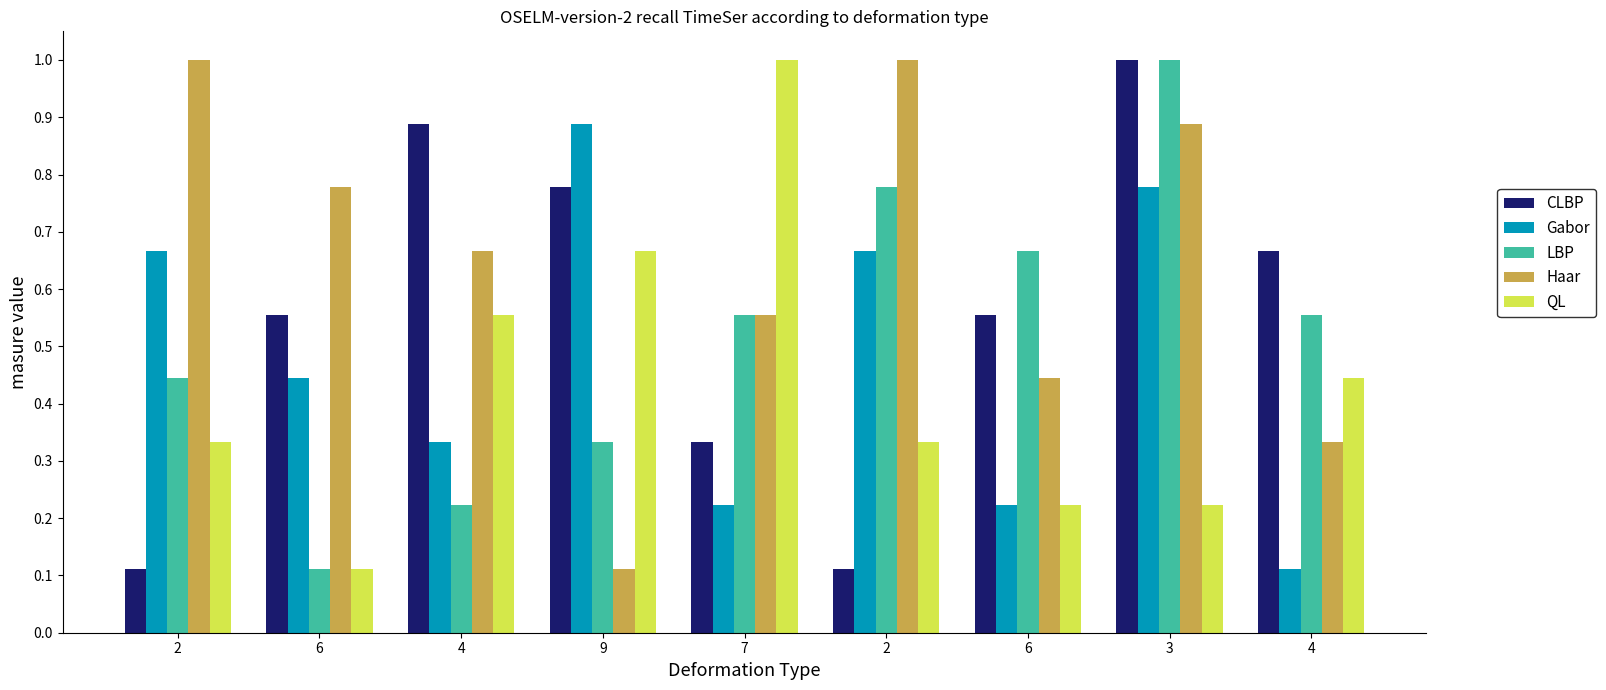

What is the label of the 7th bar from the left?

6